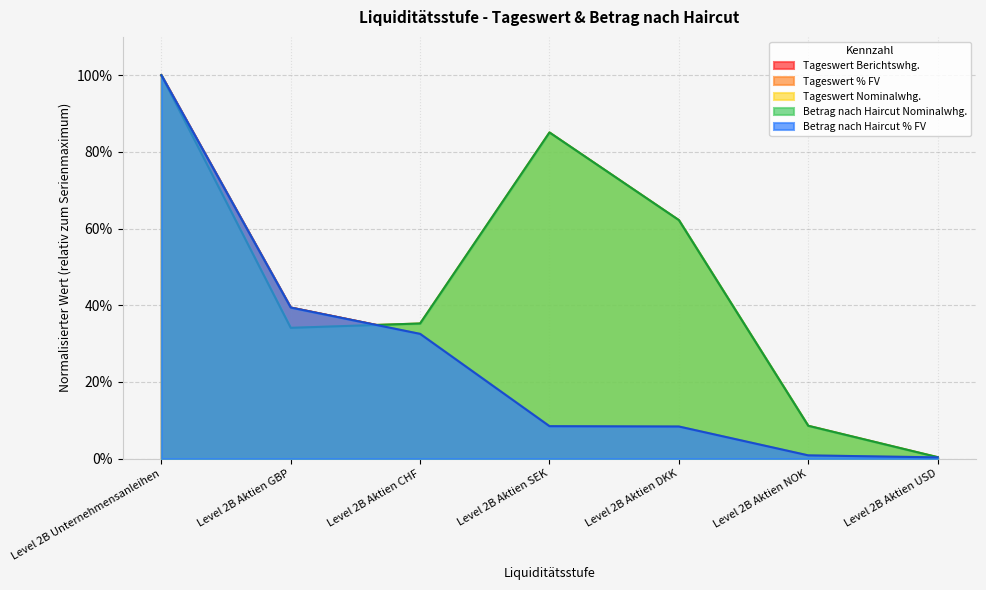

Reading left to right, list all the values displayed in this chart.

Tageswert Berichtswhg.: Level 2B Unternehmensanleihen=1.0	Level 2B Aktien GBP=0.4	Level 2B Aktien CHF=0.3	Level 2B Aktien SEK=0.1	Level 2B Aktien DKK=0.1	Level 2B Aktien NOK=0.0	Level 2B Aktien USD=0.0
Tageswert % FV: Level 2B Unternehmensanleihen=1.0	Level 2B Aktien GBP=0.4	Level 2B Aktien CHF=0.3	Level 2B Aktien SEK=0.1	Level 2B Aktien DKK=0.1	Level 2B Aktien NOK=0.0	Level 2B Aktien USD=0.0
Tageswert Nominalwhg.: Level 2B Unternehmensanleihen=1.0	Level 2B Aktien GBP=0.3	Level 2B Aktien CHF=0.4	Level 2B Aktien SEK=0.9	Level 2B Aktien DKK=0.6	Level 2B Aktien NOK=0.1	Level 2B Aktien USD=0.0
Betrag nach Haircut Nominalwhg.: Level 2B Unternehmensanleihen=1.0	Level 2B Aktien GBP=0.3	Level 2B Aktien CHF=0.4	Level 2B Aktien SEK=0.9	Level 2B Aktien DKK=0.6	Level 2B Aktien NOK=0.1	Level 2B Aktien USD=0.0
Betrag nach Haircut % FV: Level 2B Unternehmensanleihen=1.0	Level 2B Aktien GBP=0.4	Level 2B Aktien CHF=0.3	Level 2B Aktien SEK=0.1	Level 2B Aktien DKK=0.1	Level 2B Aktien NOK=0.0	Level 2B Aktien USD=0.0